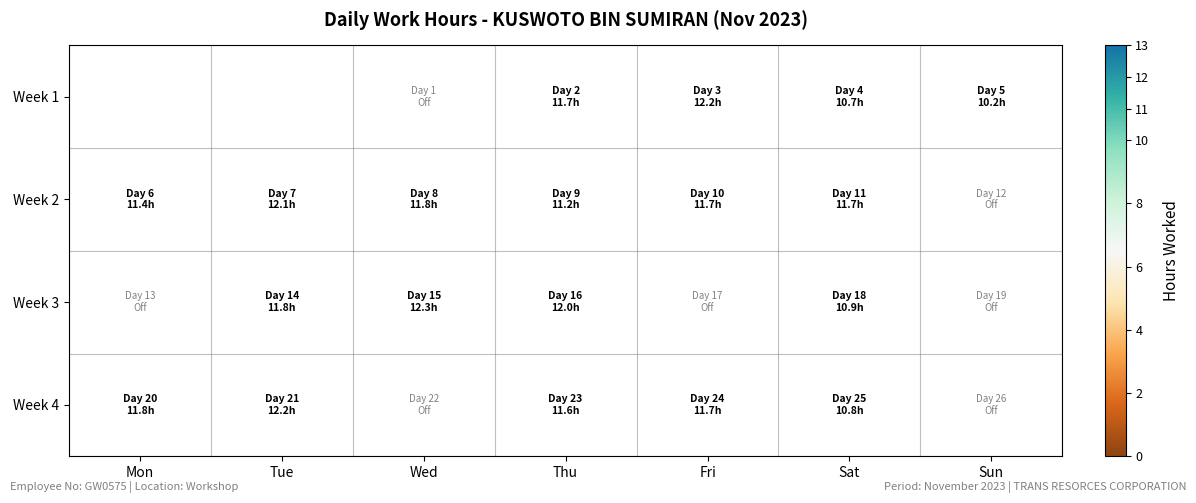

At which category is the sum across all series the highest?

Thu